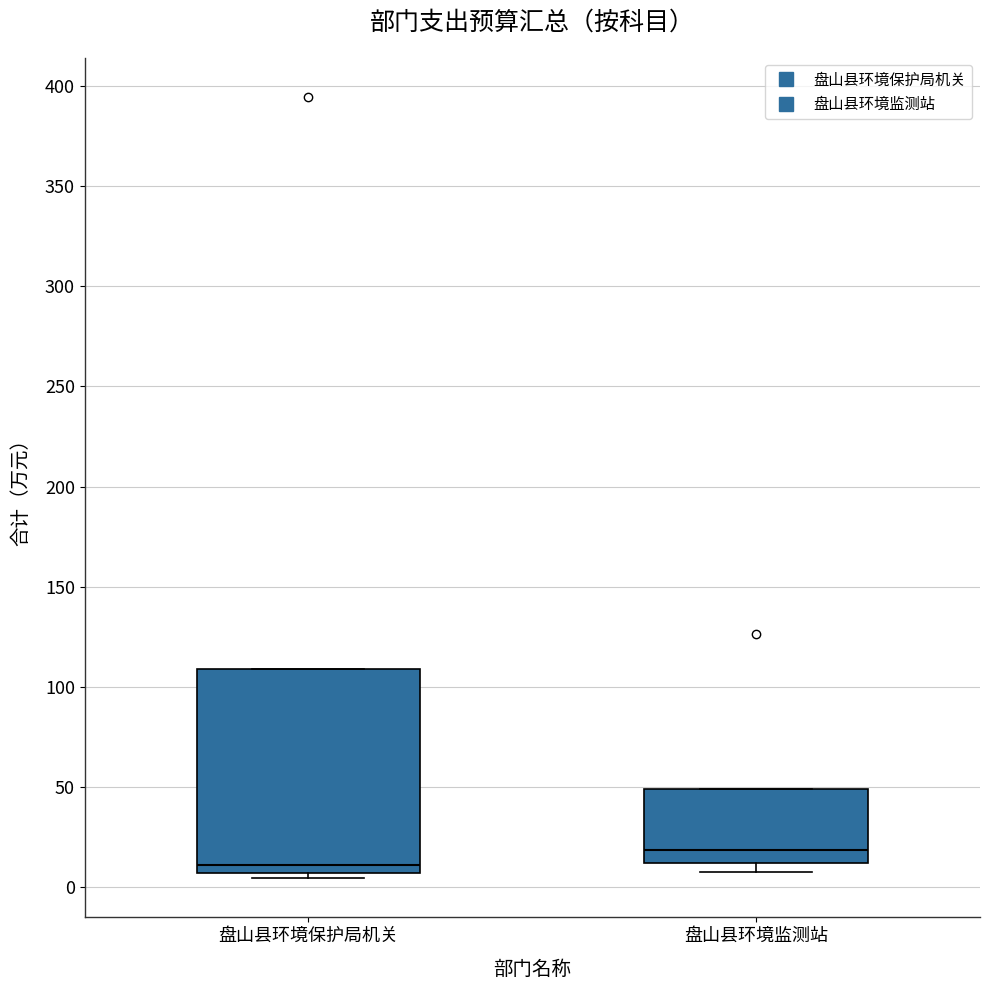

Reading left to right, read every box against the y-axis: the position of its median line, the range the box covers, and the ends of its whiskers. The values are not printed on the chart, so give them approximately, as read against the axis.

盘山县环境保护局机关: median 10, box 5 to 110, whiskers 5 (just below the box's lower edge) to 110
盘山县环境监测站: median 20, box 10 to 50, whiskers 10 (just below the box's lower edge) to 50